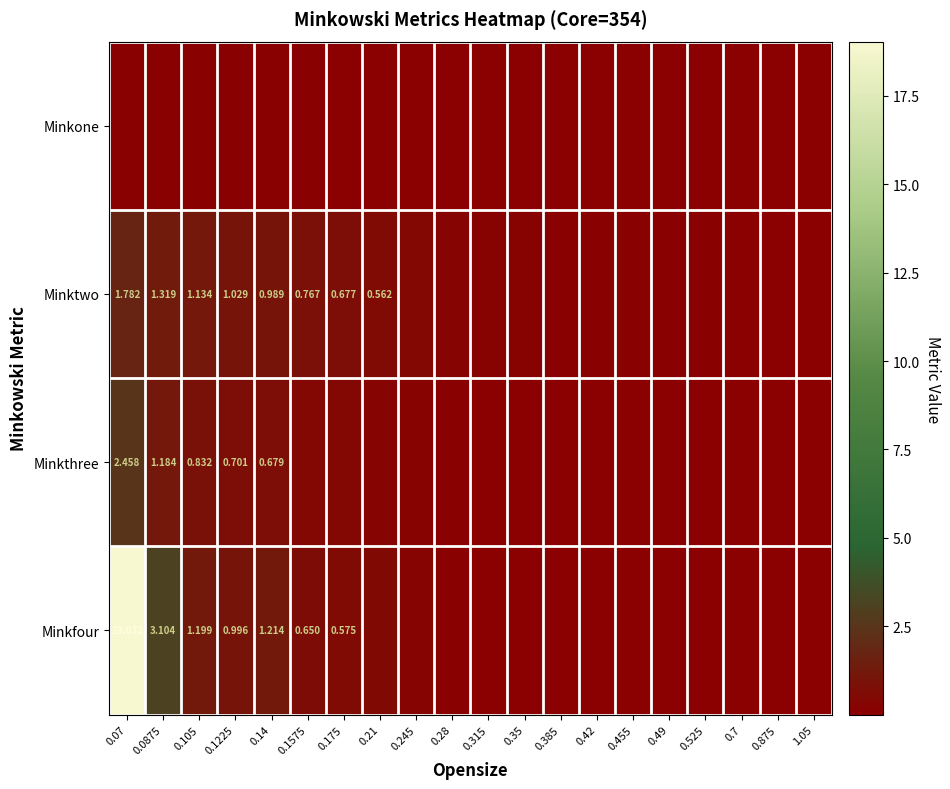

Is the value of Minkfour at 0.28 greater than the value of Minkone at 0.21?

Yes